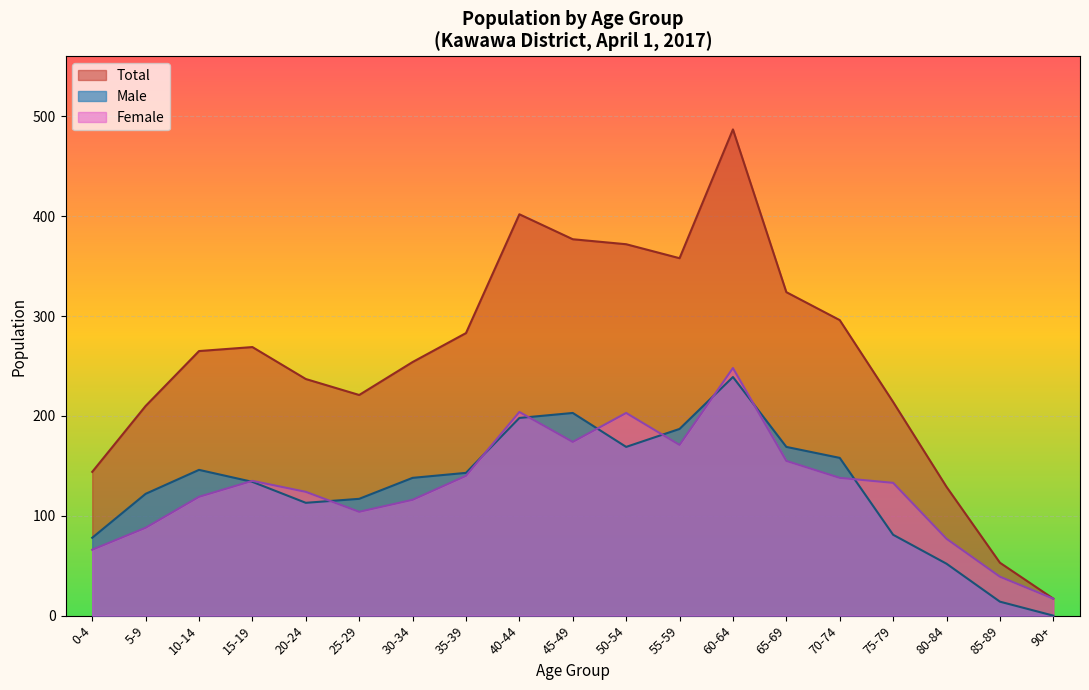

Reading left to right, transcribe all the data shown in this chart.

Male: 78	122	146	134	113	117	138	143	198	203	169	187	239	169	158	81	52	14	0
Female: 66	88	119	135	124	104	116	140	204	174	203	171	248	155	138	133	77	39	17
Total: 144	210	265	269	237	221	254	283	402	377	372	358	487	324	296	214	129	53	17